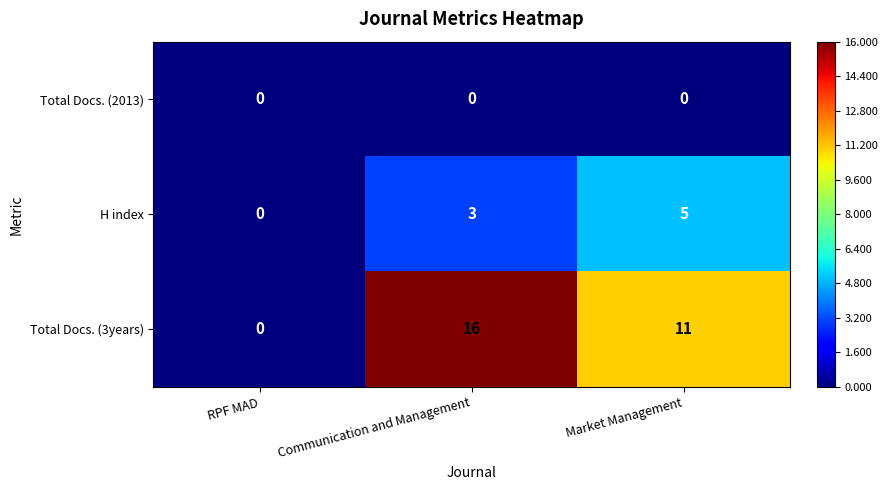

What is the difference between the maximum and second lowest values in the Total Docs. (3years) series?

5